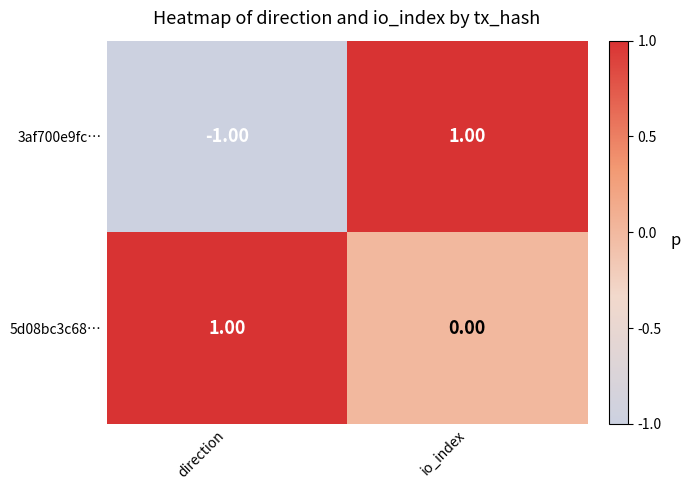

Which series has the largest total across all categories?

5d08bc3c68…